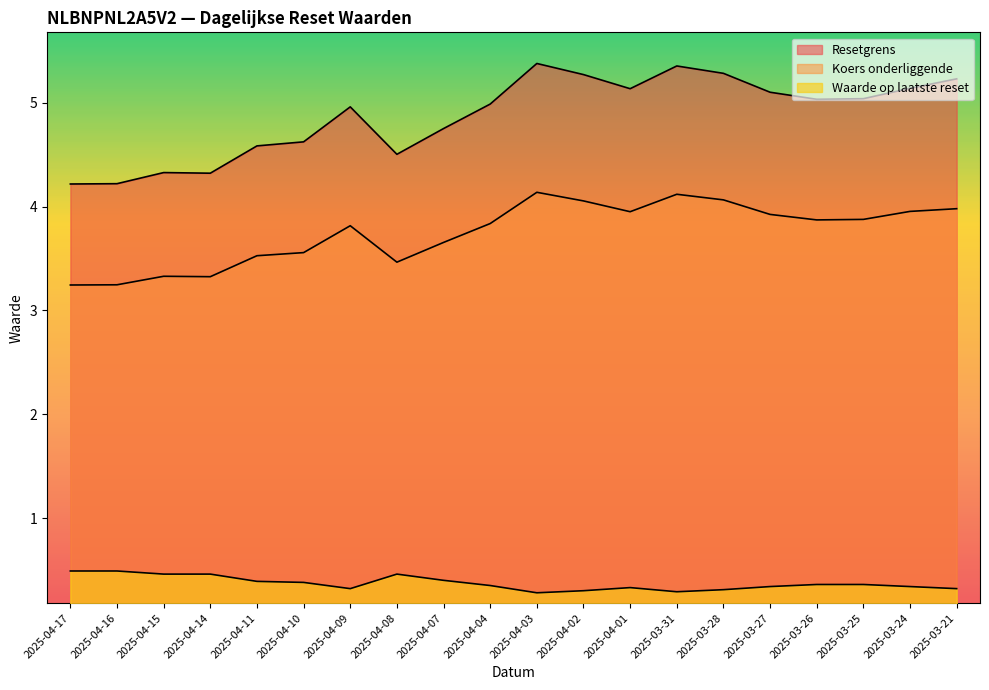

Reading right to left, list all the values displayed in this chart.

Resetgrens: 5.2	5.1	5.0	5.0	5.1	5.3	5.4	5.1	5.3	5.4	5.0	4.8	4.5	5.0	4.6	4.6	4.3	4.3	4.2	4.2
Koers onderliggende: 4.0	4.0	3.9	3.9	3.9	4.1	4.1	4.0	4.1	4.1	3.8	3.7	3.5	3.8	3.6	3.5	3.3	3.3	3.2	3.2
Waarde op laatste reset: 0.3	0.3	0.4	0.4	0.3	0.3	0.3	0.3	0.3	0.3	0.3	0.4	0.5	0.3	0.4	0.4	0.5	0.5	0.5	0.5